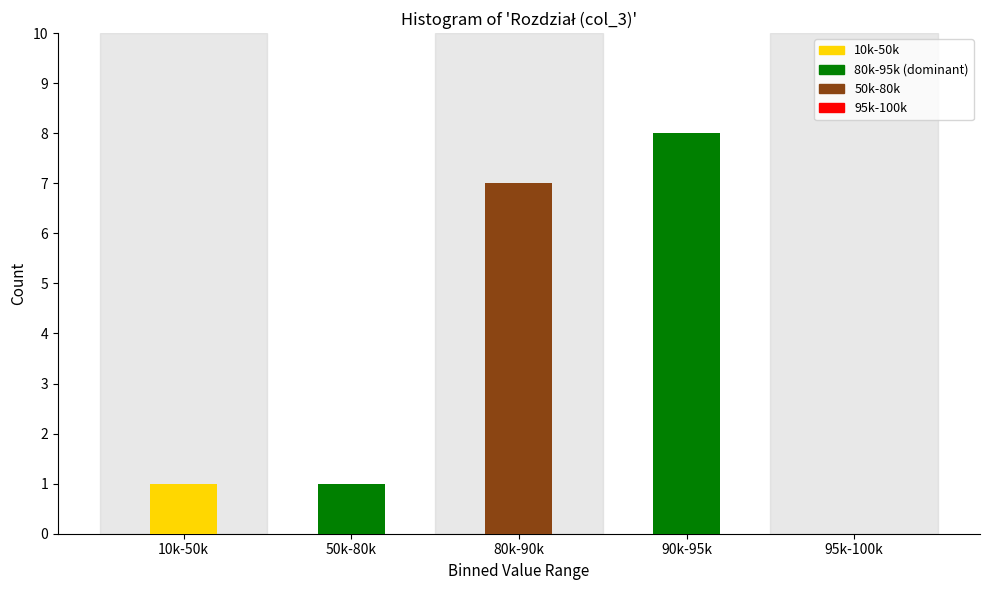

Reading right to left, transcribe all the data shown in this chart.

95k-100k=0	90k-95k=8	80k-90k=7	50k-80k=1	10k-50k=1